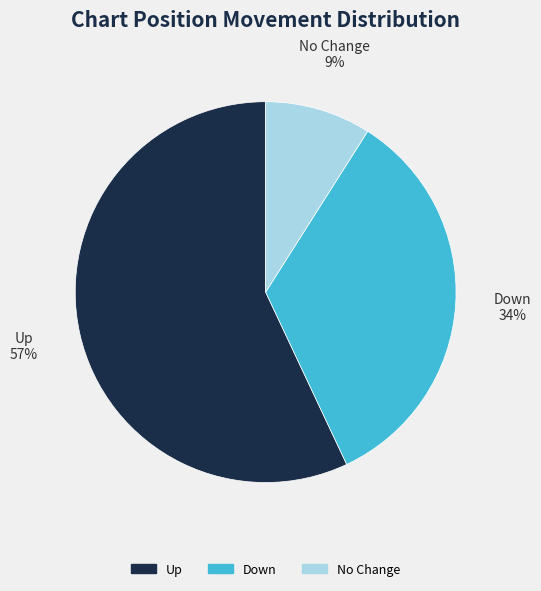

Do No Change and Up together represent more than half of the pie?

Yes